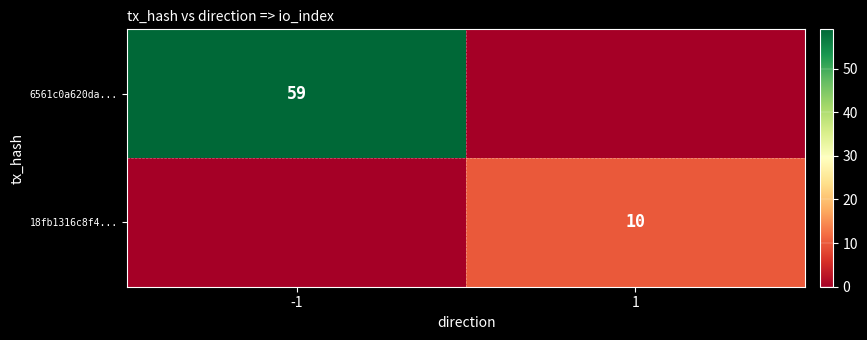

True or false: 6561c0a620da... has a value of 30 at -1.

False